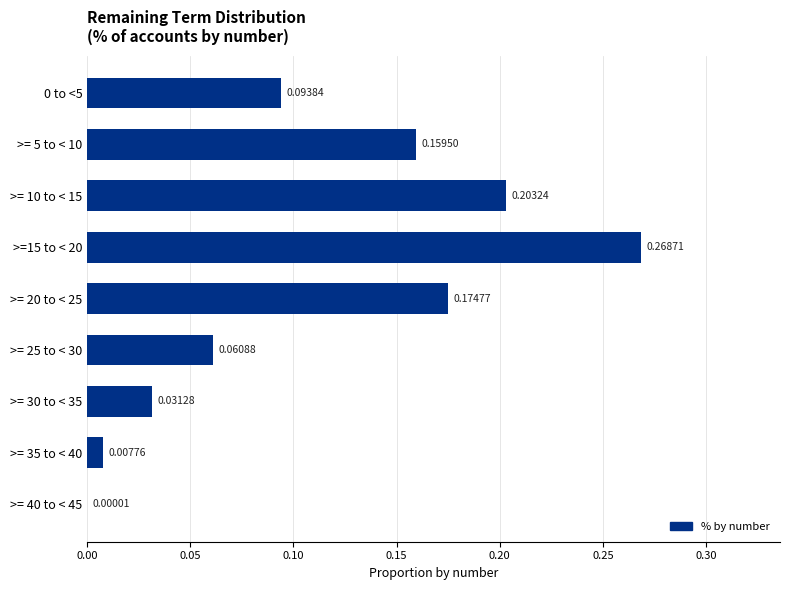

Are the bars grouped side by side (vs. stacked)?

No